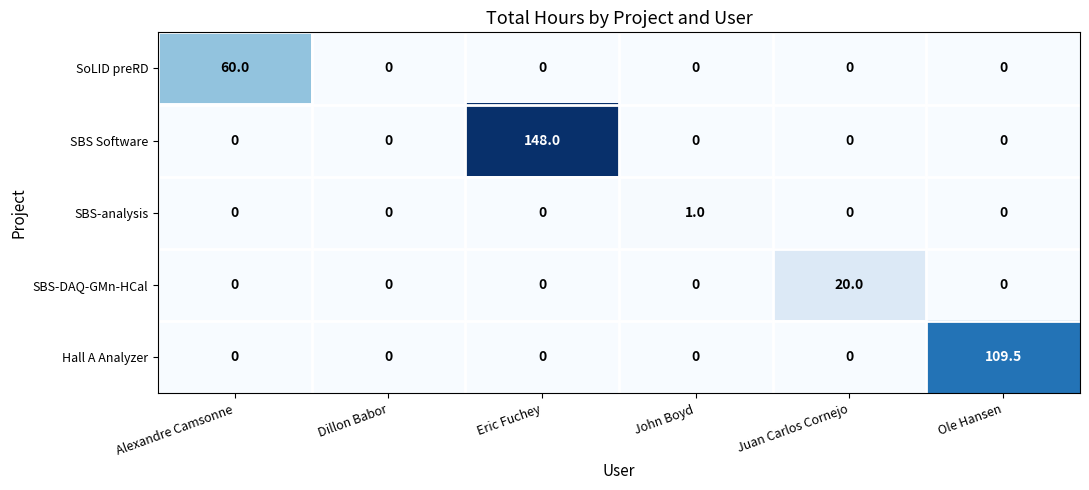

Between Dillon Babor and Ole Hansen, which series saw the biggest shift?

Hall A Analyzer